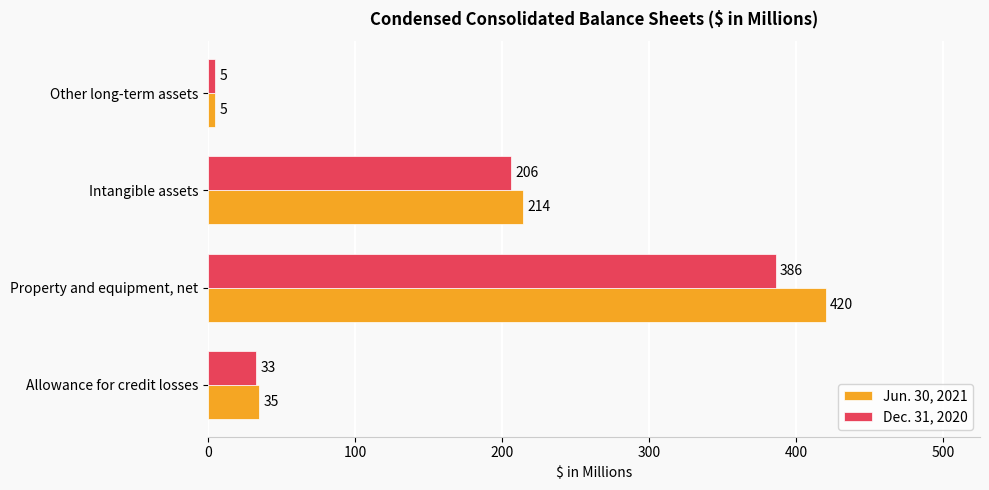

What is the difference between the highest and lowest values at Property and equipment, net?

34